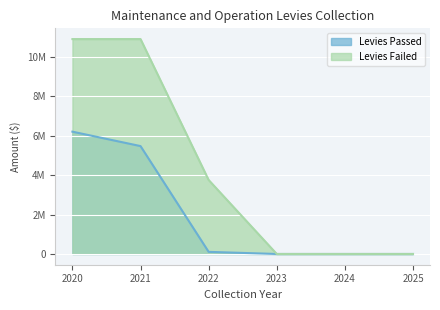

True or false: Levies Passed has more than 1 interior local peaks.

False